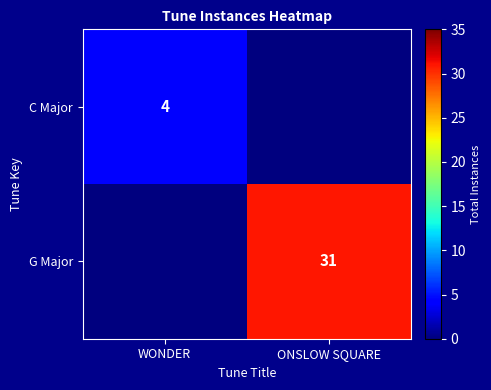

What is the difference between the highest and lowest values at ONSLOW SQUARE?

31